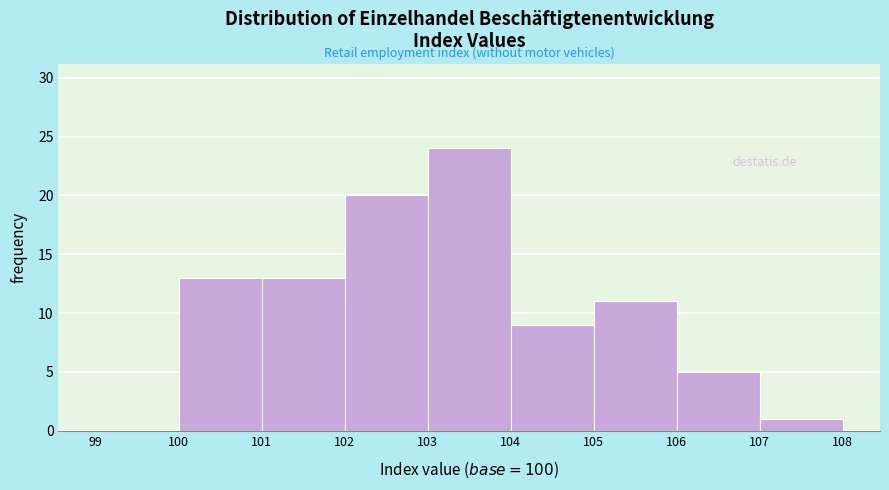

Over which range of the x-axis is the bar tallest?

103 to 104